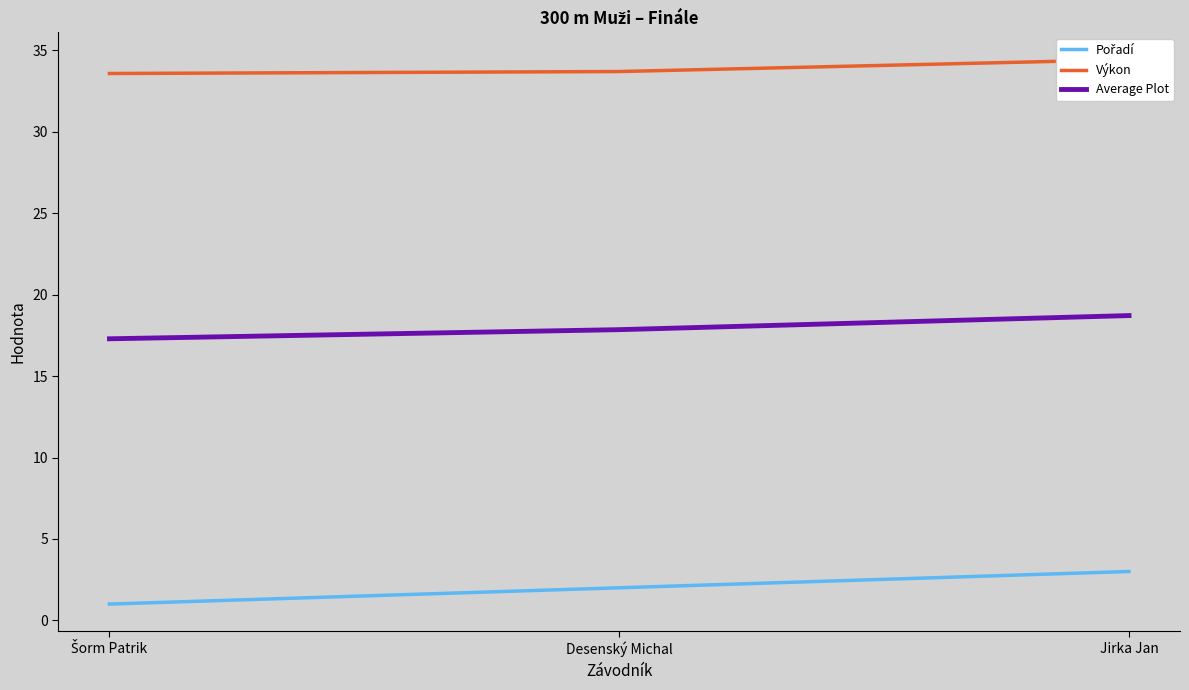

What position from the left is Šorm Patrik?

1